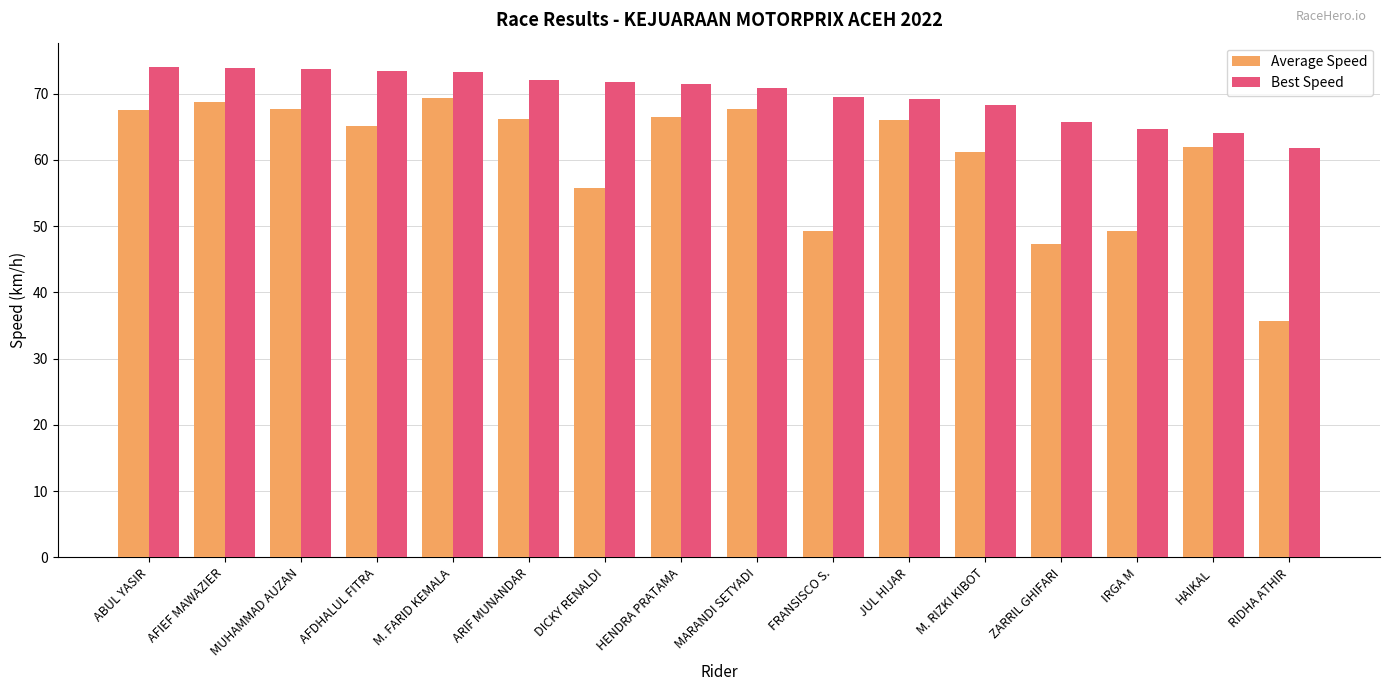

List the series in order of their overall mean, highest first.

Best Speed, Average Speed